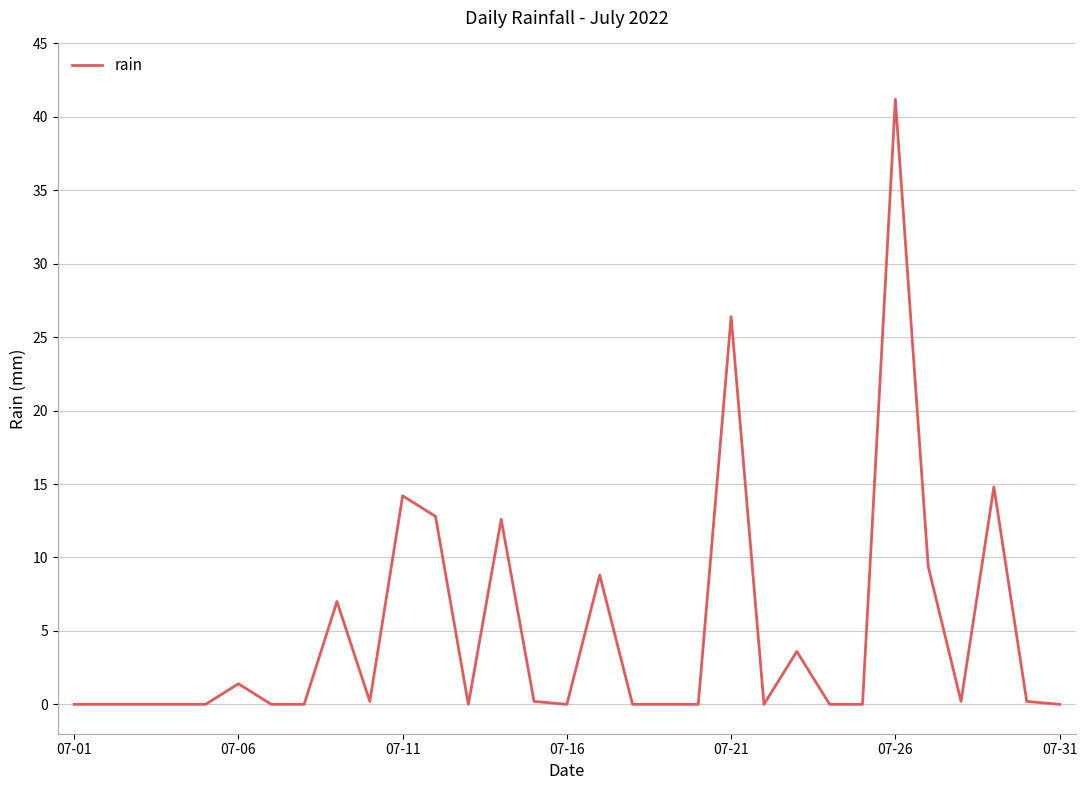

What is the greatest value displayed?

41.2